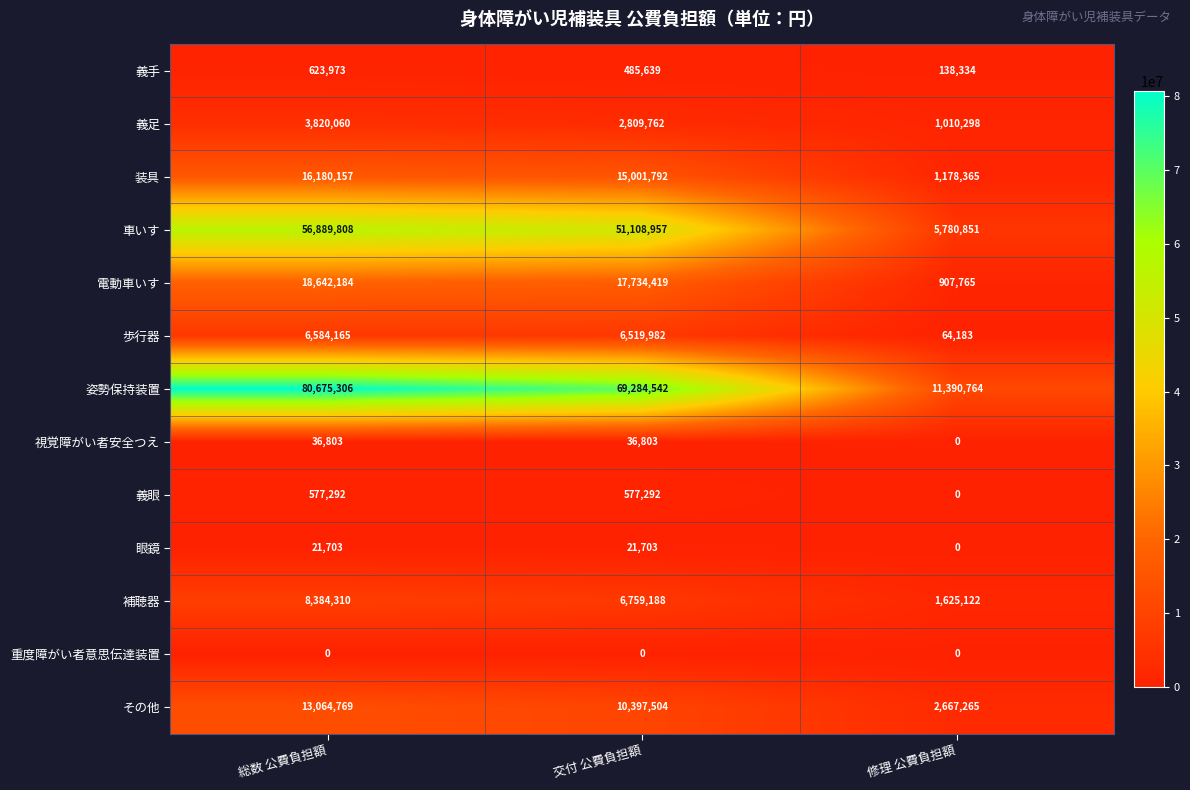

What is the greatest value displayed?

80675306